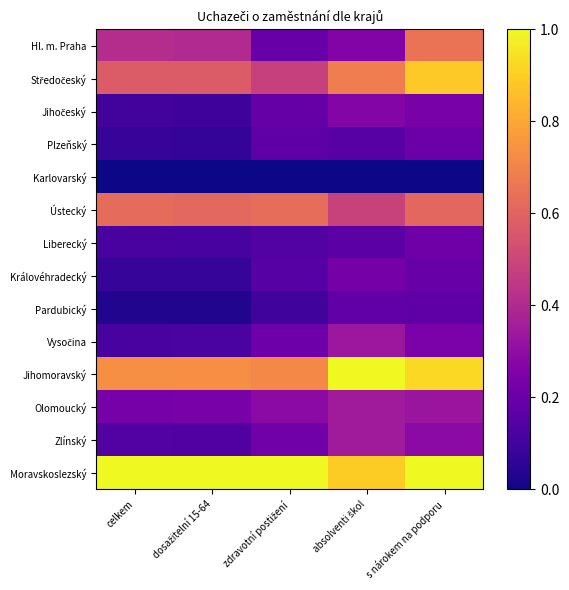

Which series changed the most between absolventi škol and s nárokem na podporu?

Hl. m. Praha